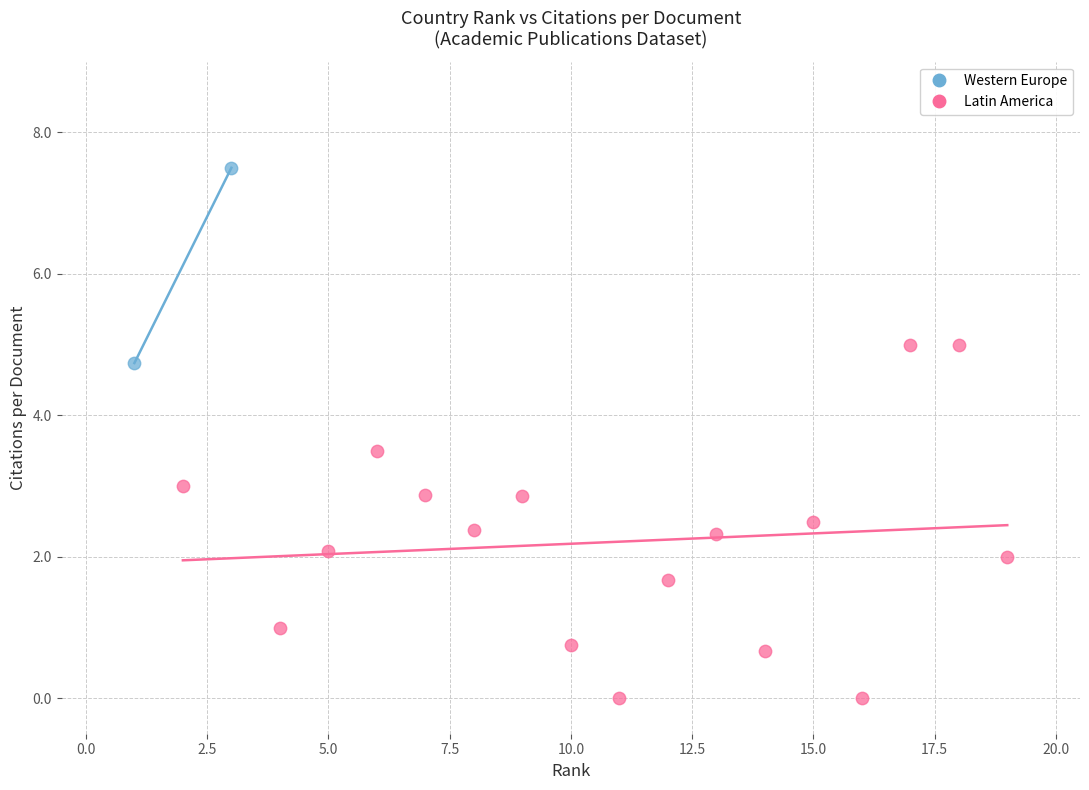

What are all the series names shown in the legend?

Western Europe, Latin America